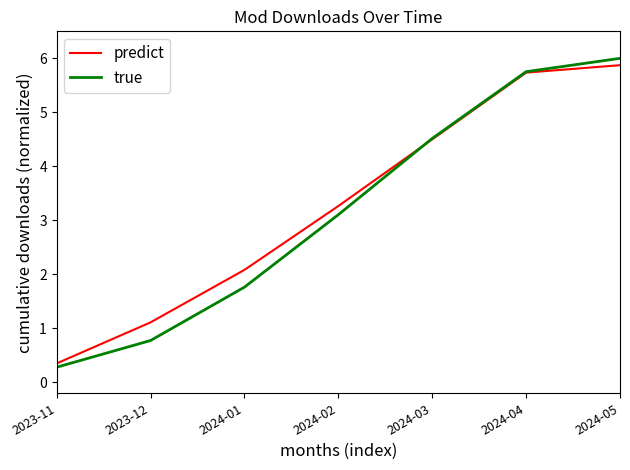

Which series has the widest spread of values?

true